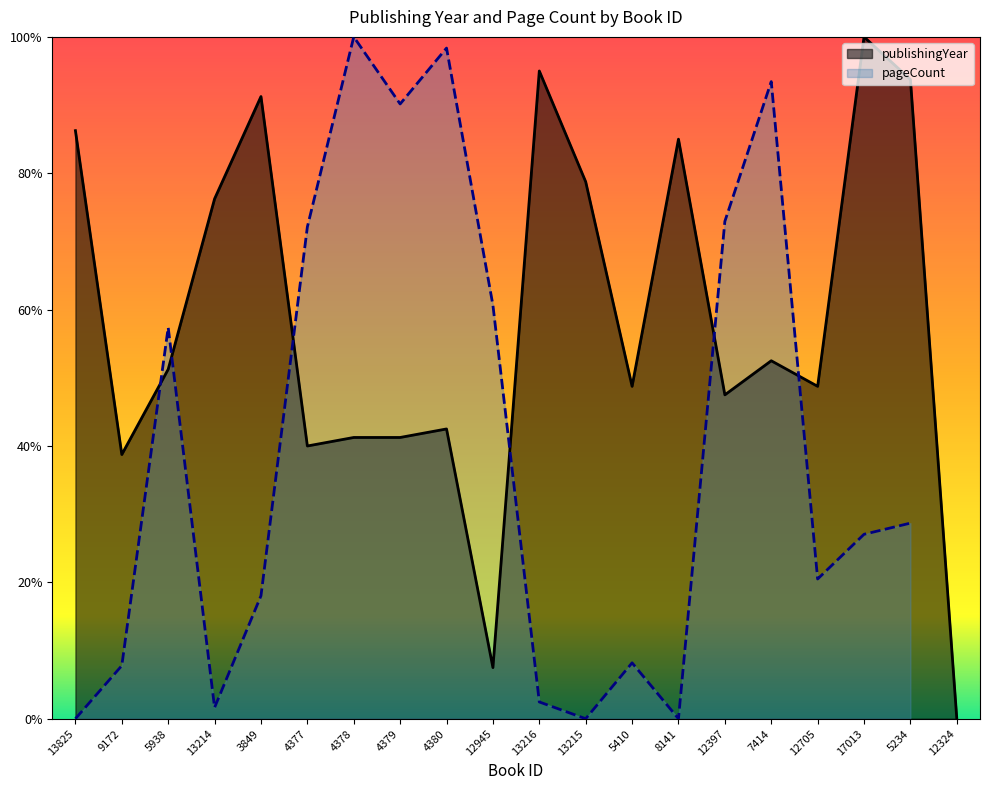

Rank the categories by value from highest to lowest.

17013, 13216, 5234, 3849, 13825, 8141, 13215, 13214, 7414, 5938, 5410, 12705, 12397, 4380, 4378, 4379, 4377, 9172, 12945, 12324